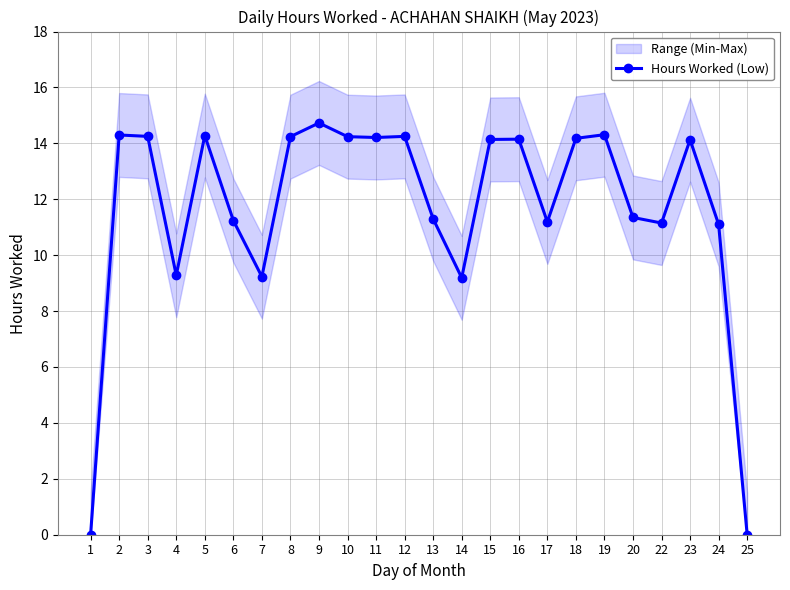

The value at 17 is 14.8. True or false?

False